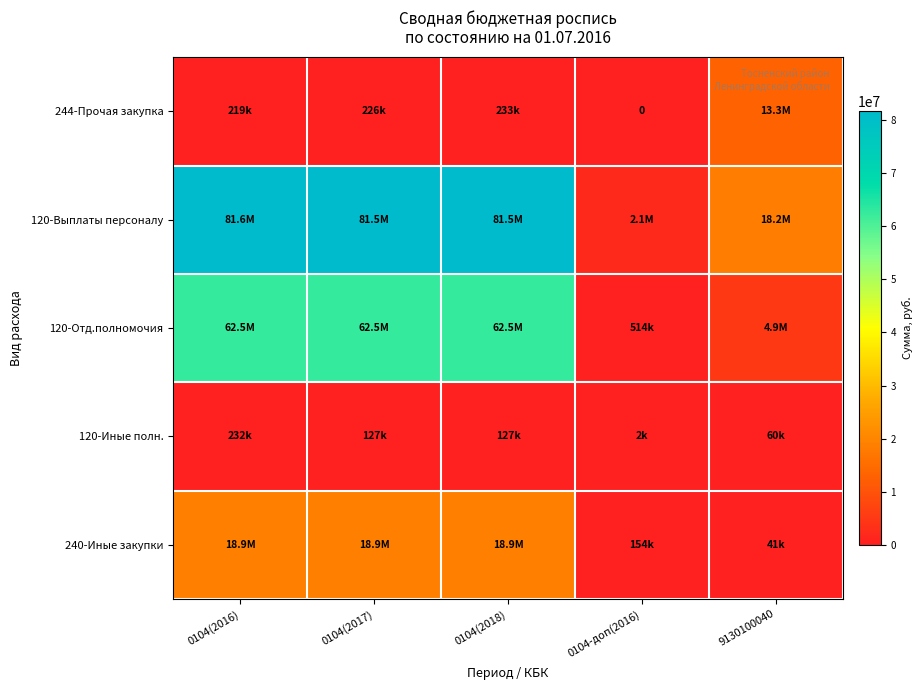

The 244-Прочая закупка series shows 21984350.5 at 9130100040. True or false?

False